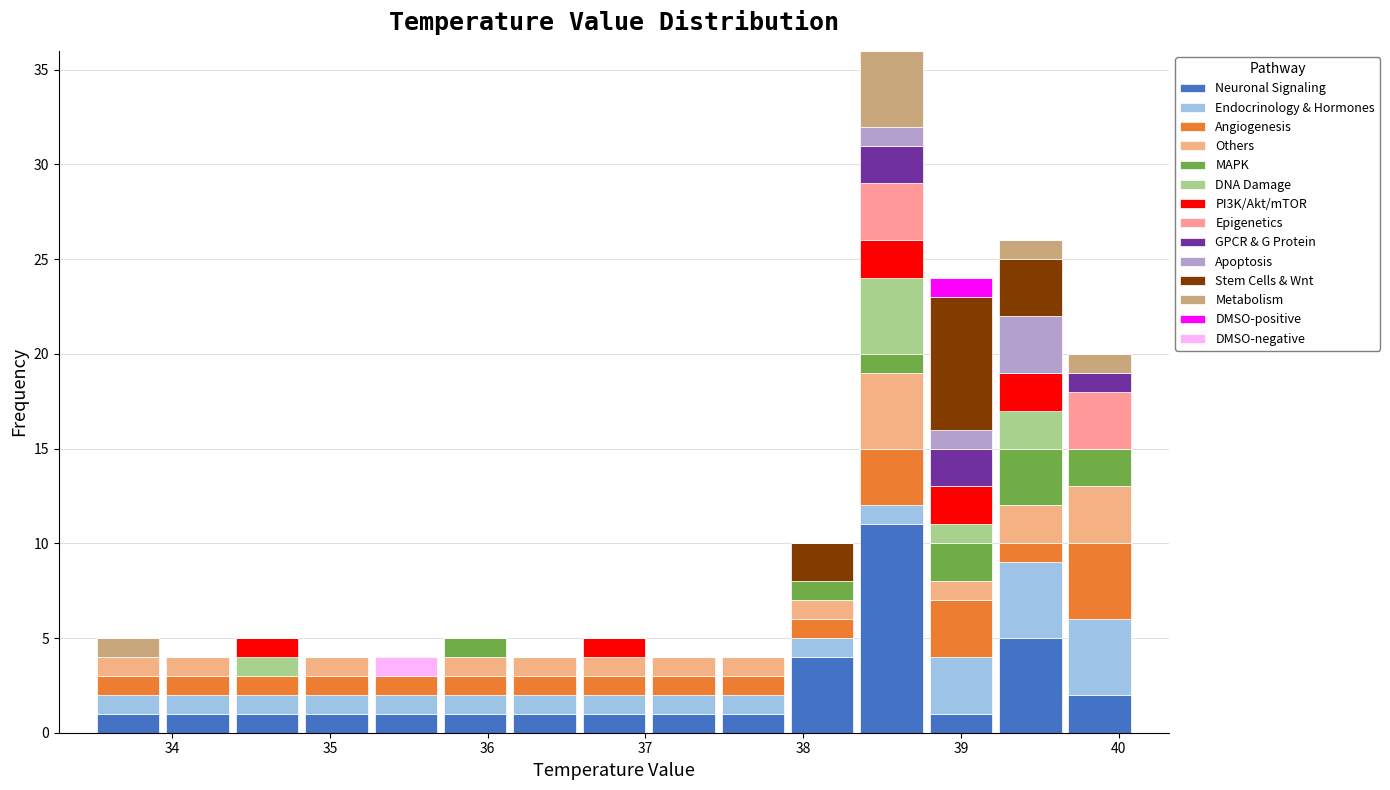

Reading left to right, list every stacked bar in this chart as the range it spans on the x-axis followed by its total height. Neither the bar edges nor the heights are printed on the chart, so give them approximately, as read against the axes.

33.50 to 33.94: 5
33.94 to 34.38: 4
34.38 to 34.82: 5
34.82 to 35.26: 4
35.26 to 35.70: 4
35.70 to 36.14: 5
36.14 to 36.58: 4
36.58 to 37.02: 5
37.02 to 37.46: 4
37.46 to 37.90: 4
37.90 to 38.34: 10
38.34 to 38.78: 36
38.78 to 39.22: 24
39.22 to 39.66: 26
39.66 to 40.10: 20